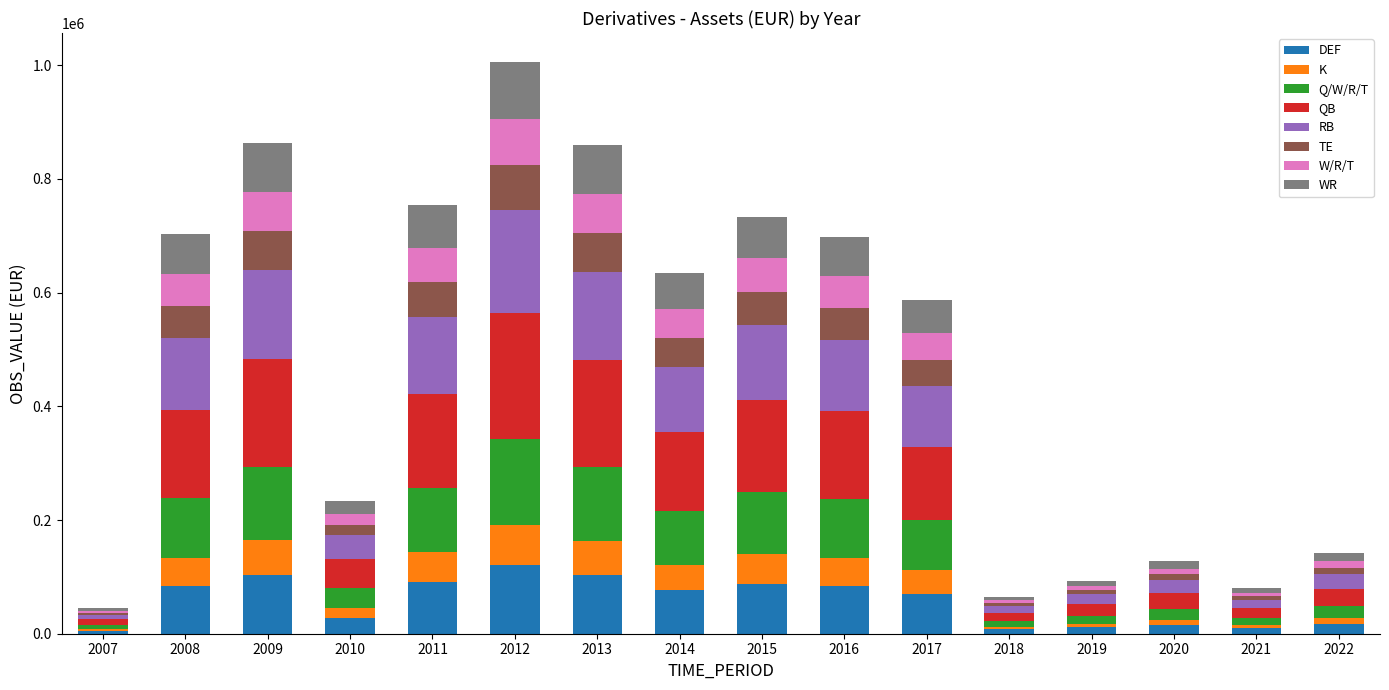

What is the total value across all series at 2011?

753894.0